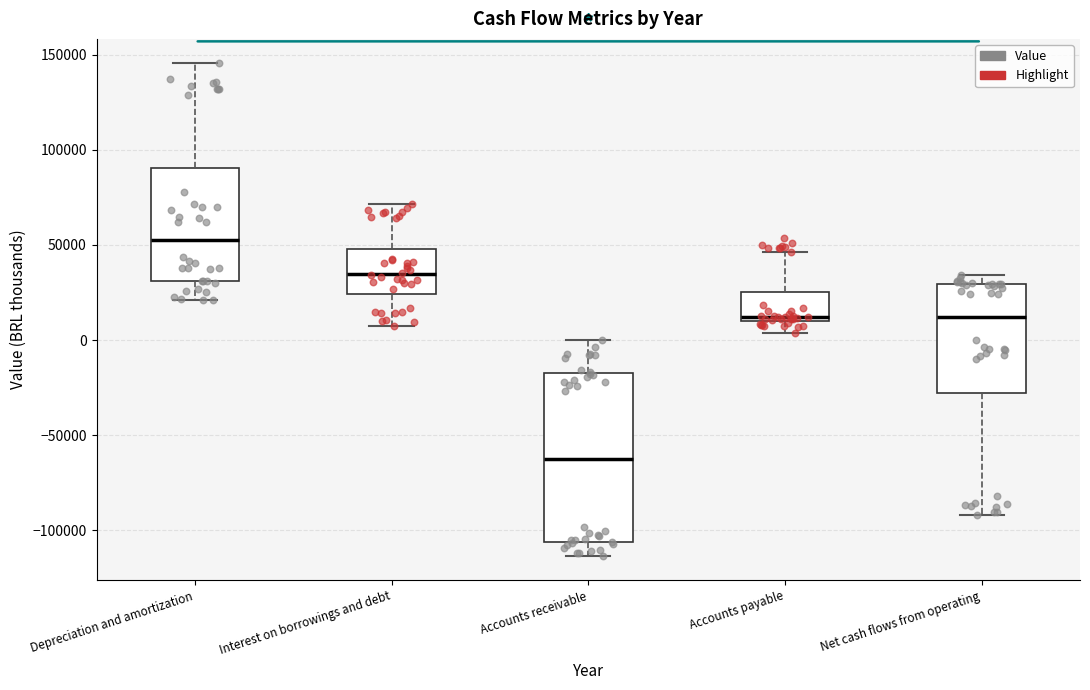

Where does the median line of the box for Interest on borrowings and debt sit on the y-axis? The values are not printed on the chart, so give them approximately, as read against the axis.

35000